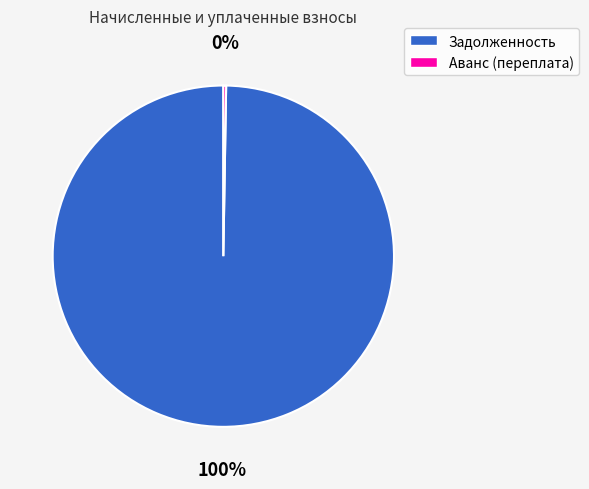

Which slice is the largest?

Задолженность